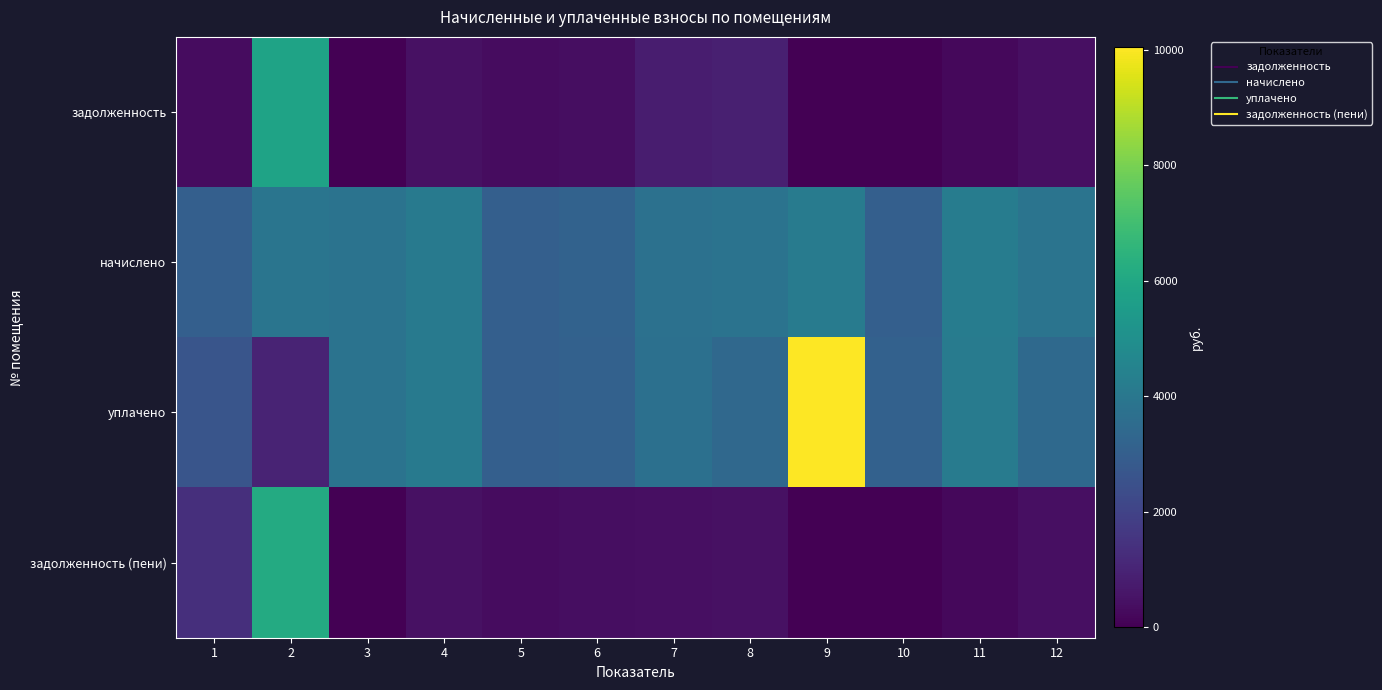

At how many categories does at least one series exceed 1523?

12